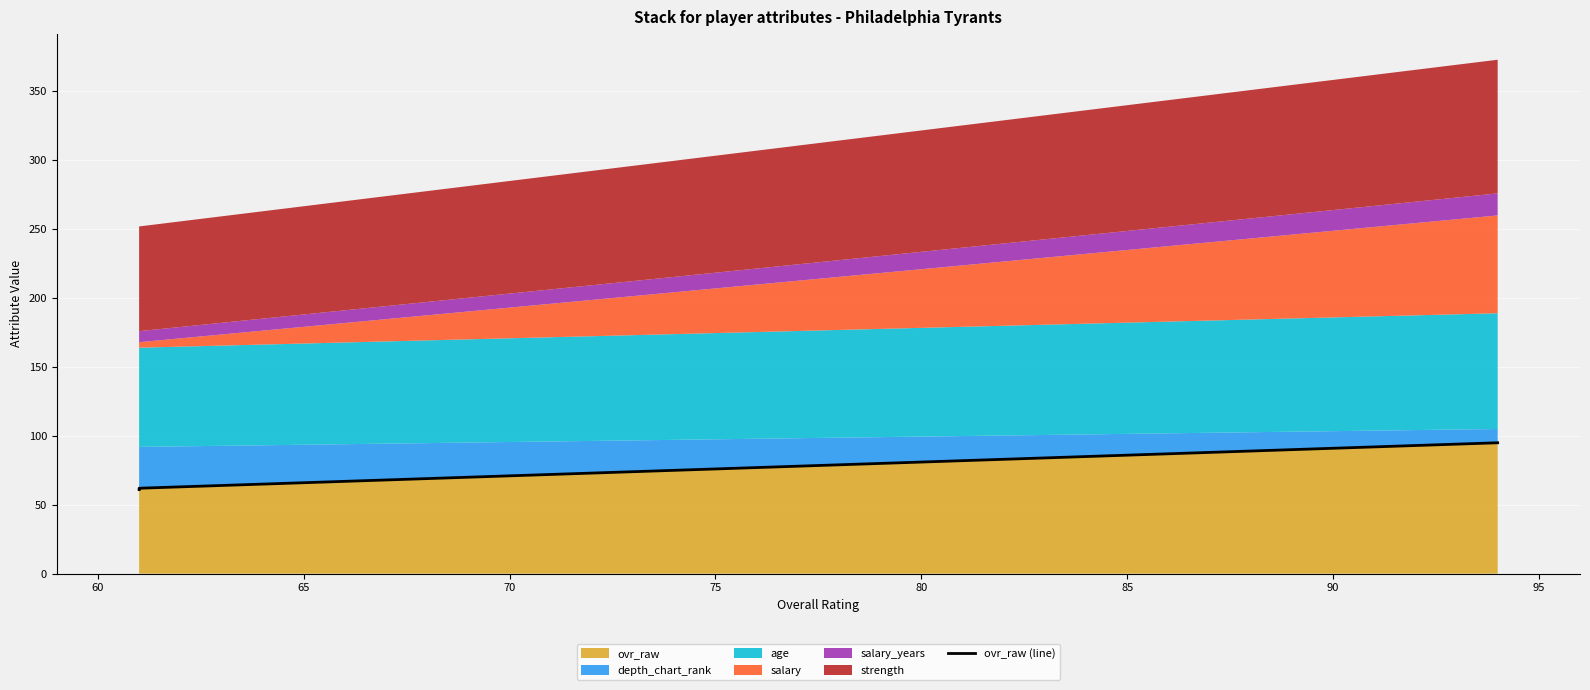

The value at 65 is 95. True or false?

True